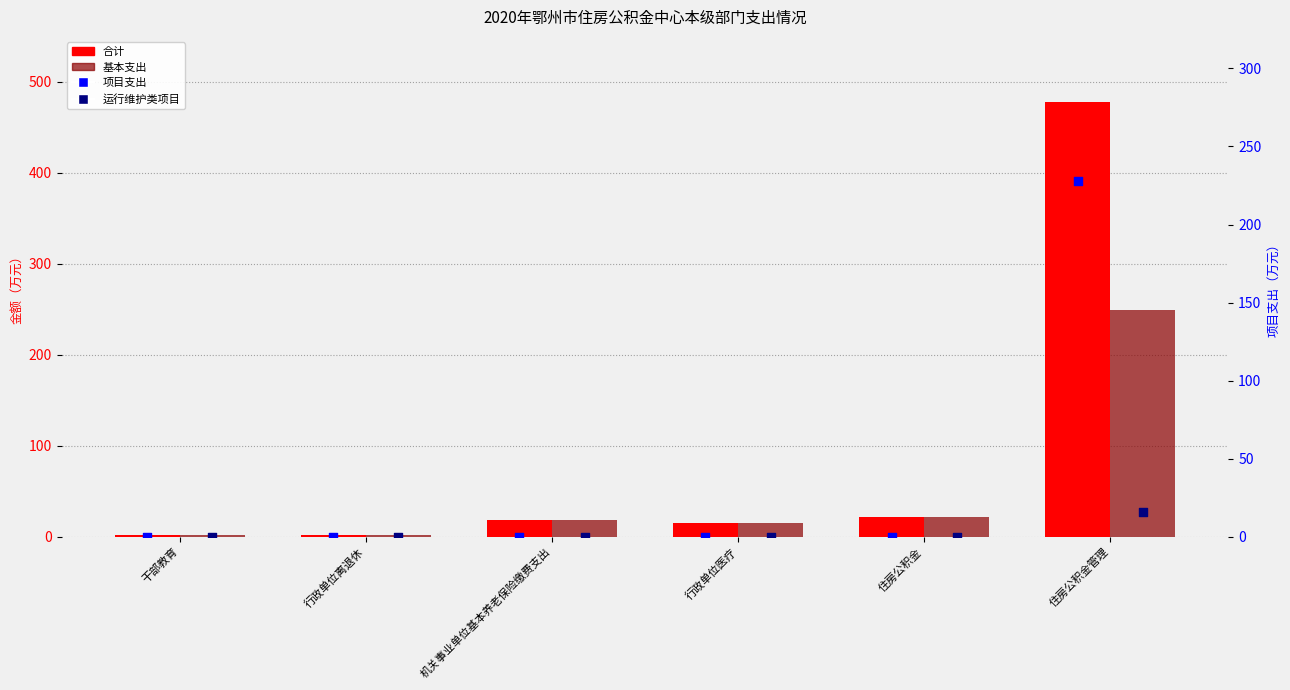

Which series has the widest spread of Y values?

合计